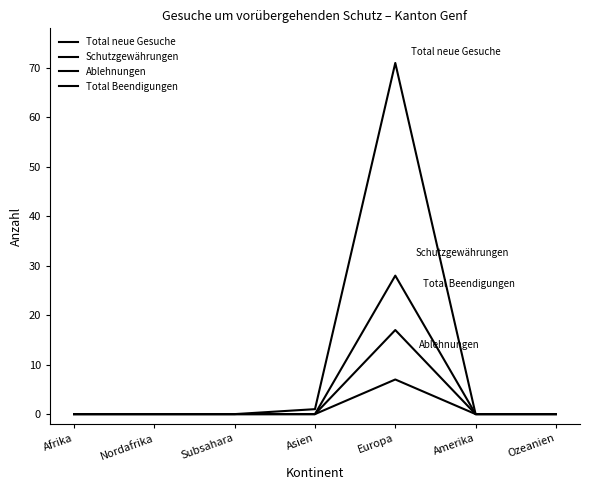

How many lines are shown in the chart?

4